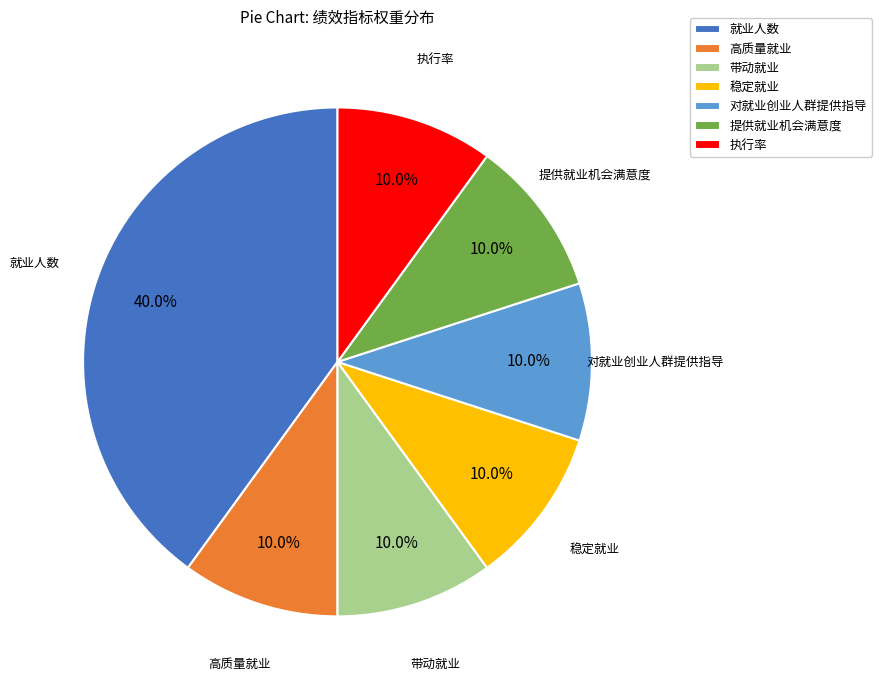

Is there any slice that represents more than half of the pie?

No